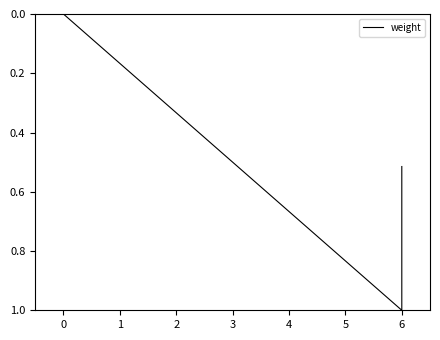

How many values are above zero?

2